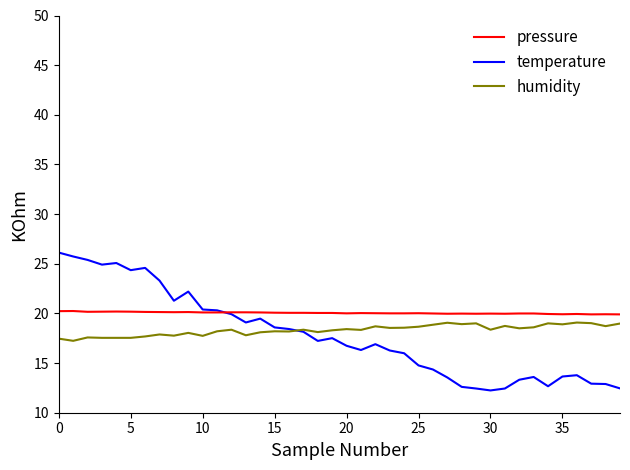

What is the average value of the pressure series?

17.8